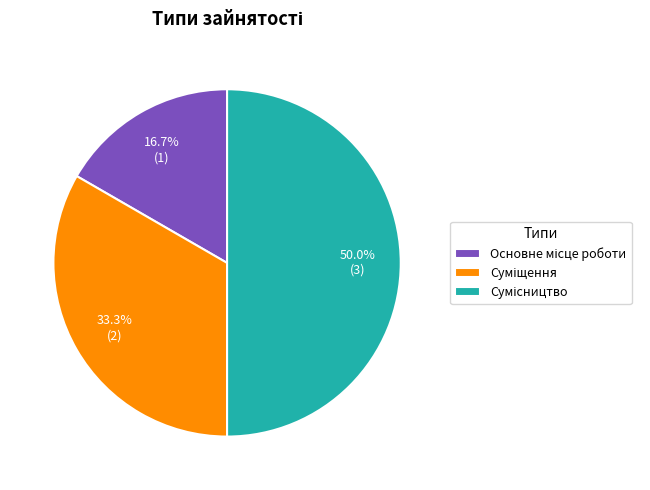

How many slices are in this pie chart?

3